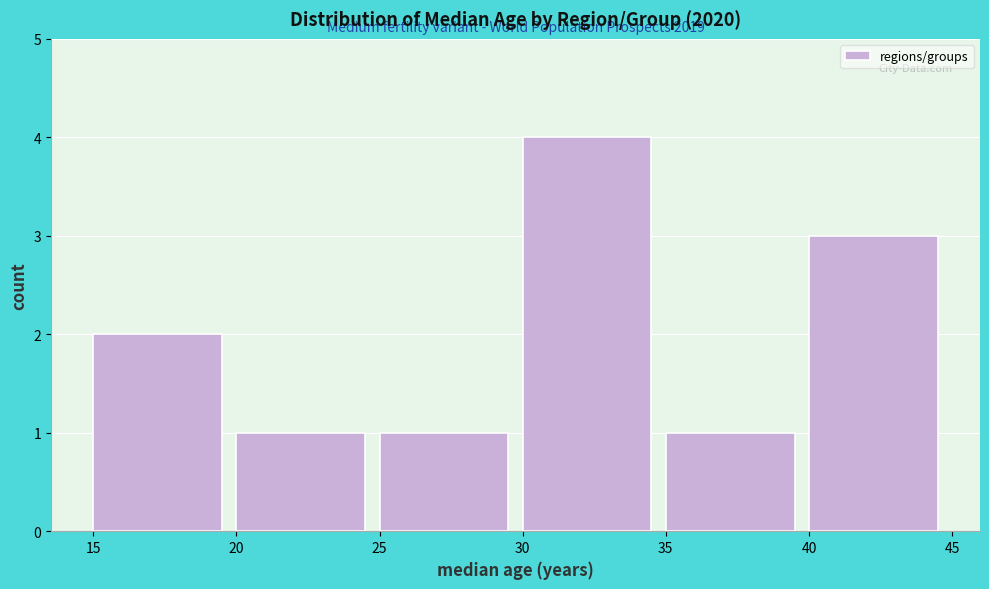

Over which range of the x-axis is the bar tallest?

30 to 35